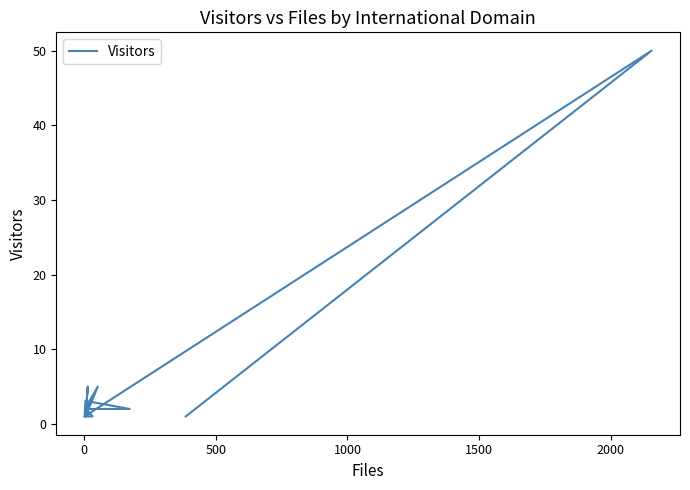

What is the maximum value shown in the chart?

50